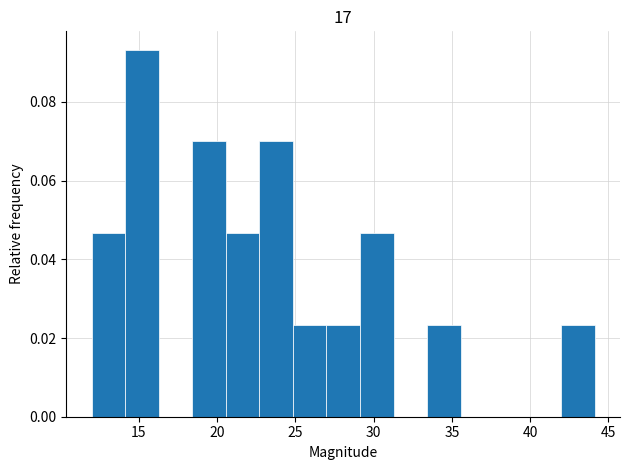

What is the height of the bar covering 33.5 to 35.5 on the x-axis? Neither the bar edges nor the heights are printed on the chart, so give them approximately, as read against the axes.

0.024